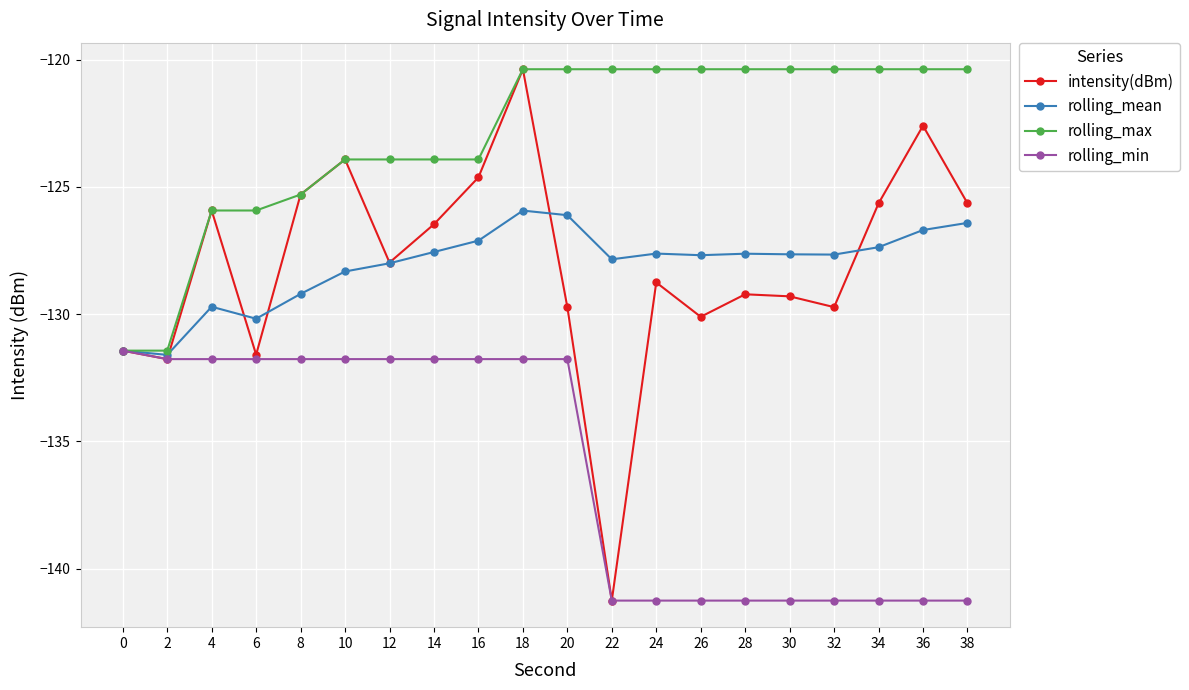

Does the chart display data point markers on the line(s)?

Yes